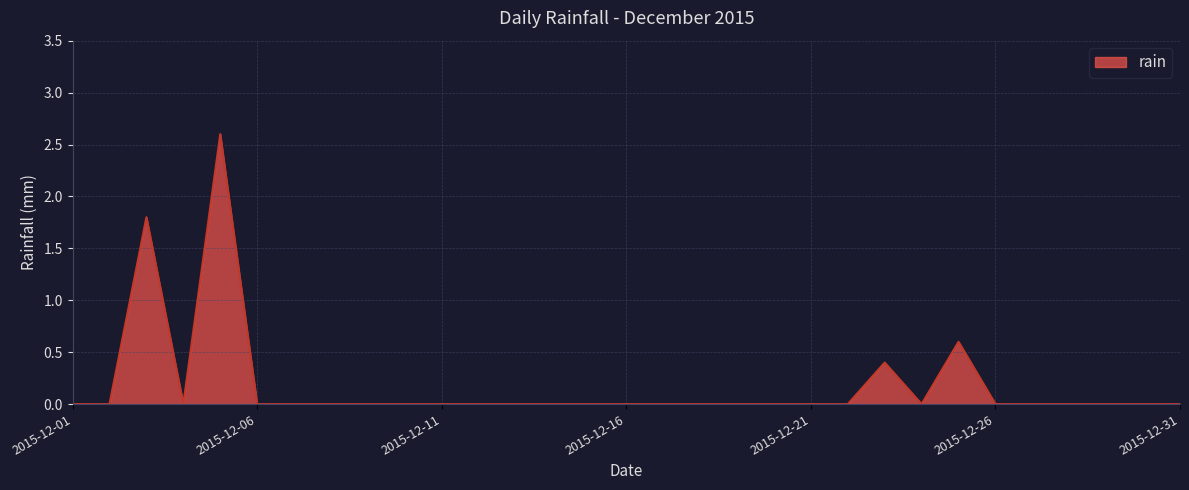

What is the maximum value shown in the chart?

2.6